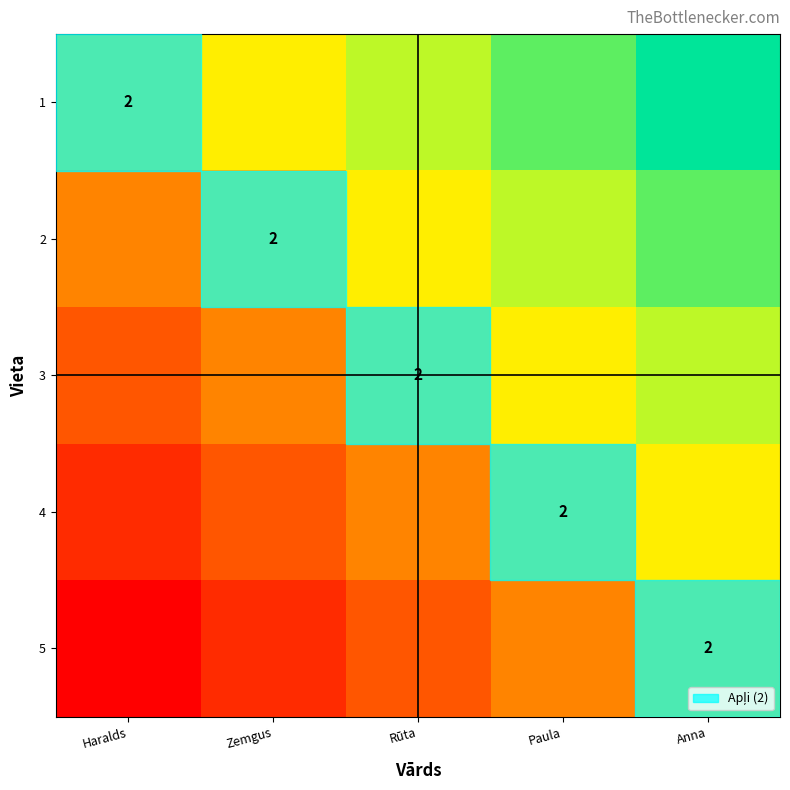

Rank the series at Rūta from lowest to highest value.

5, 4, 3, 2, 1